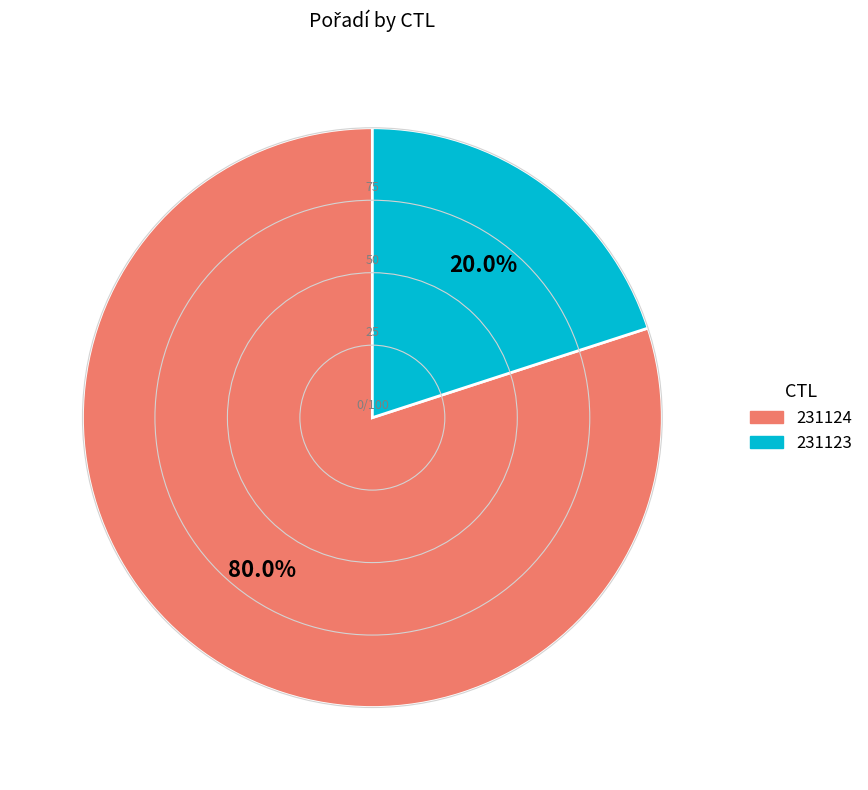

Count the number of slices in the pie.

2